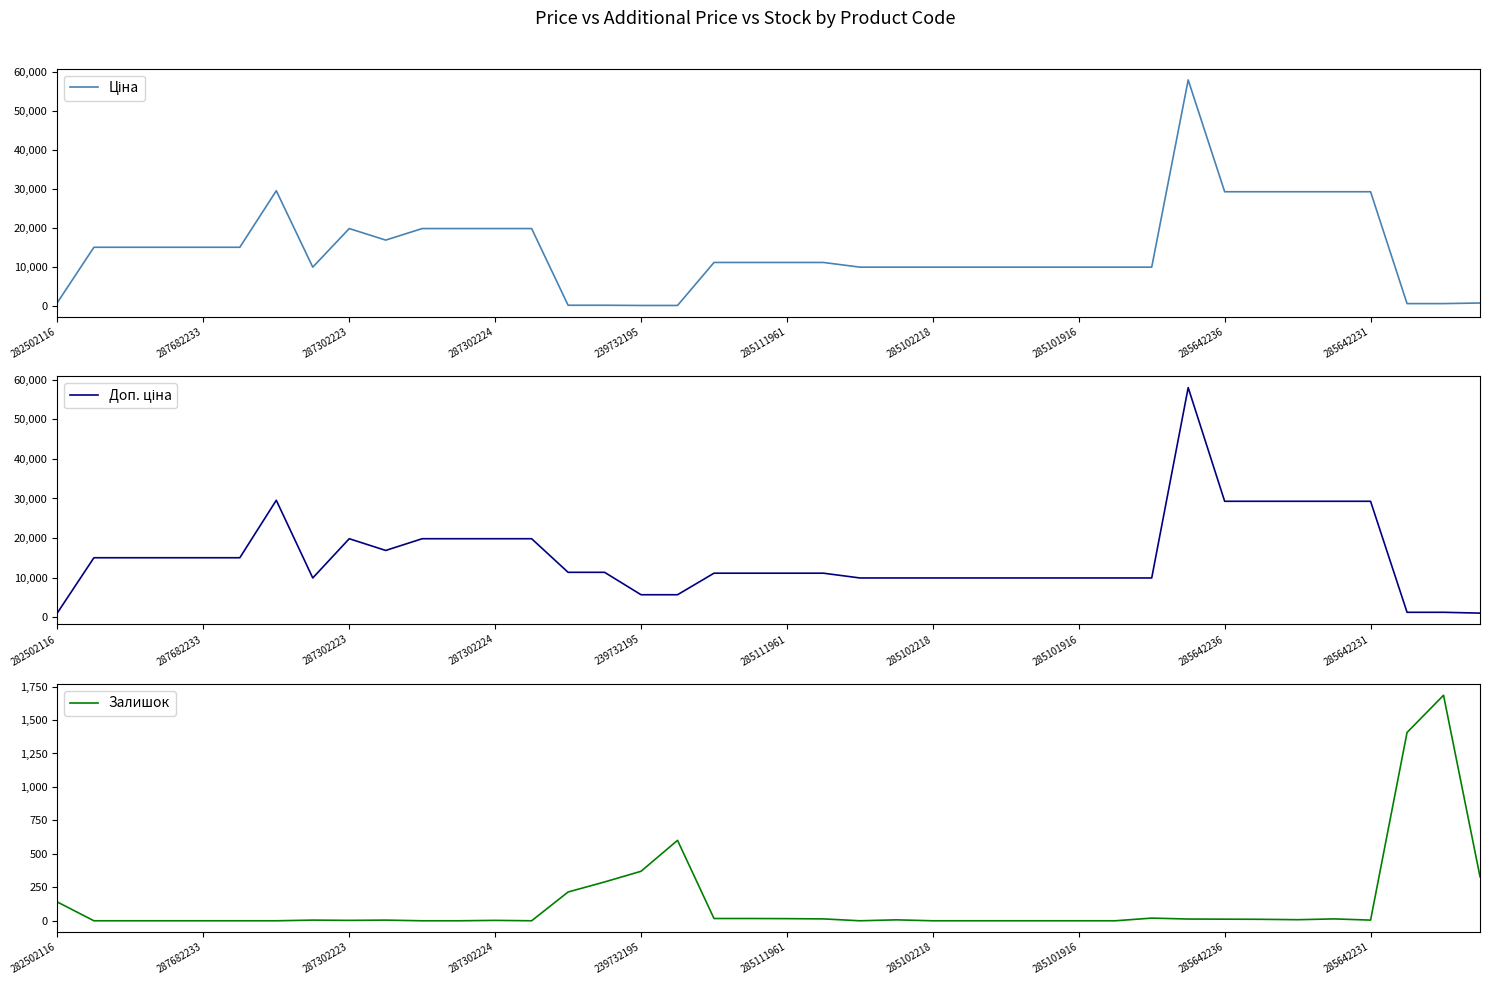

What is the maximum value for Залишок?

1685